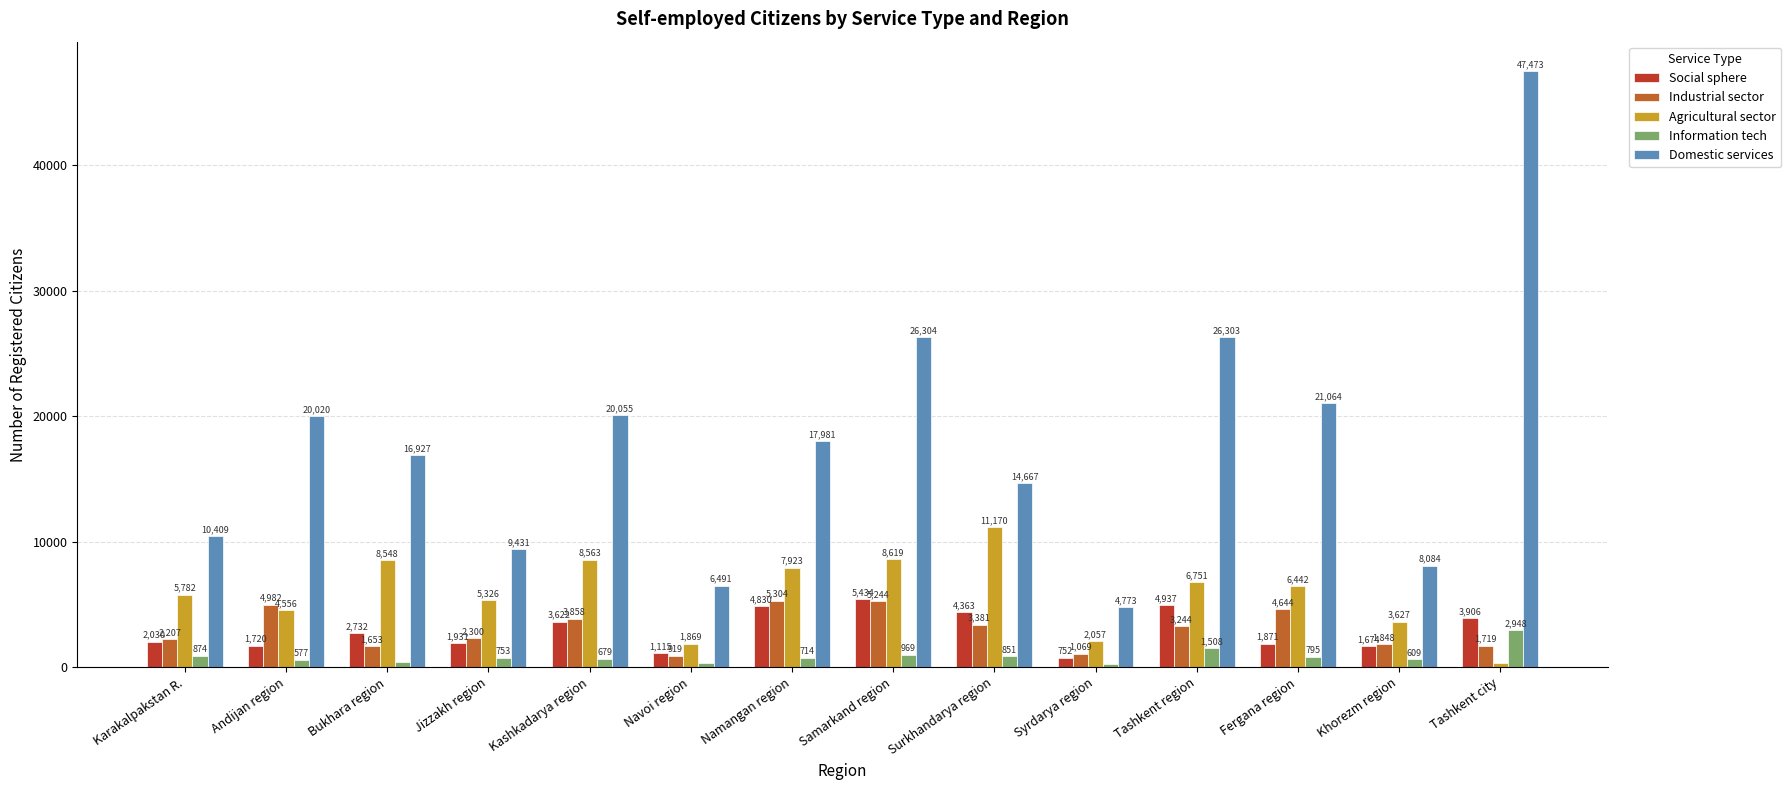

Where does the Domestic services series first go above 17981?

Andijan region